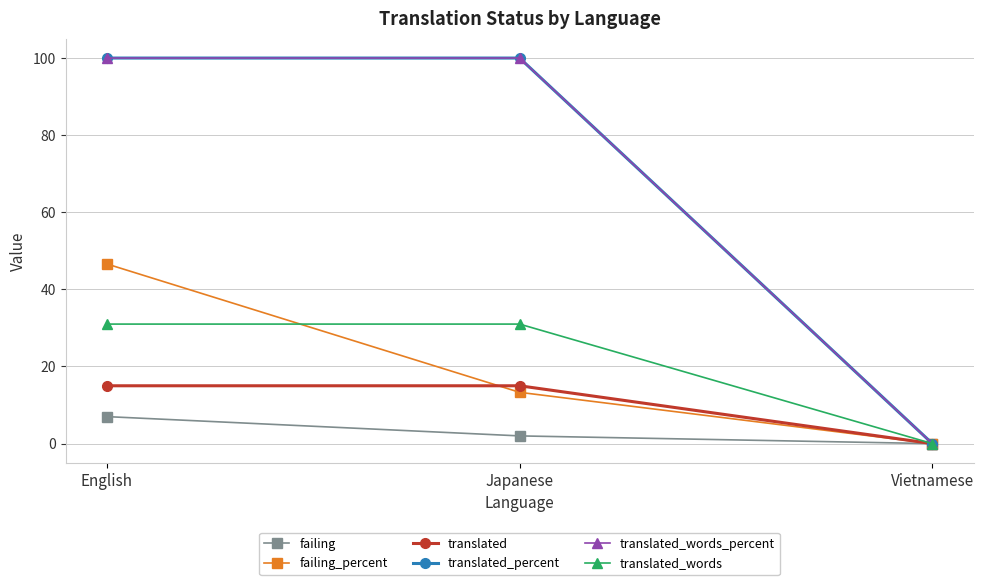

Does the chart have visible grid lines?

Yes